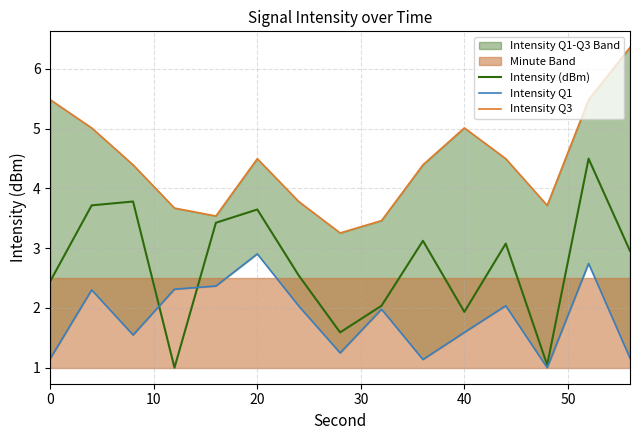

What is the minimum value for Intensity (dBm)?

1.0